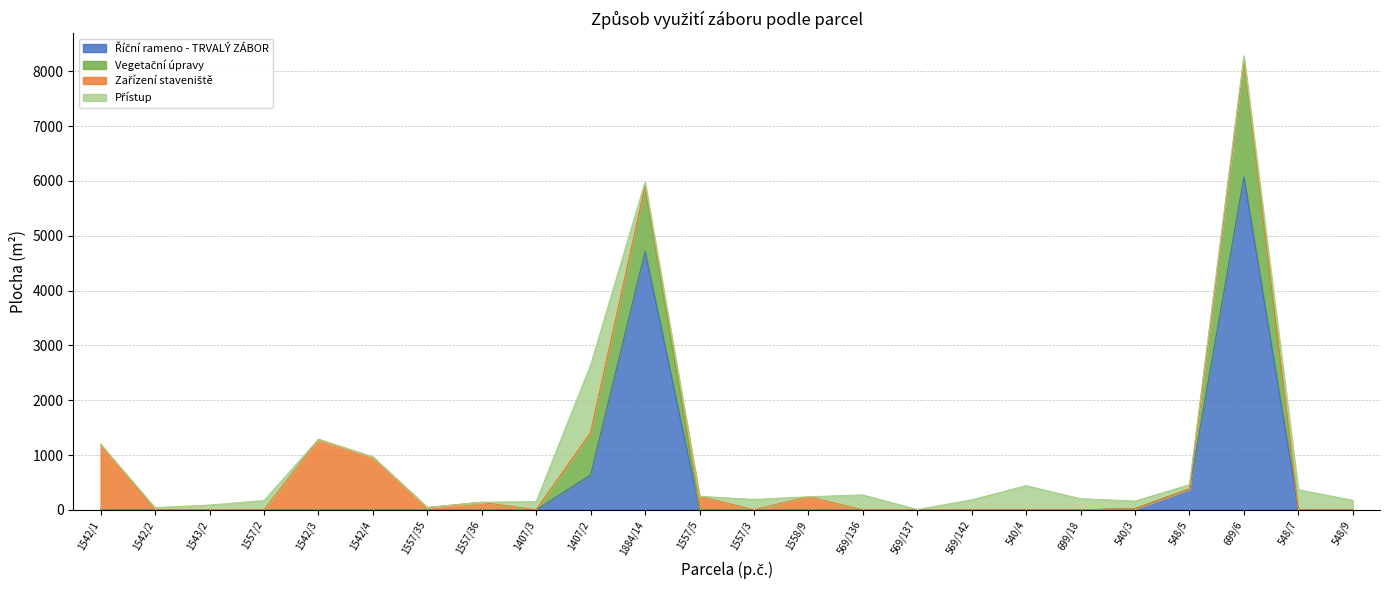

What are all the series names shown in the legend?

Říční rameno - TRVALÝ ZÁBOR, Vegetační úpravy, Zařízení staveniště, Přístup